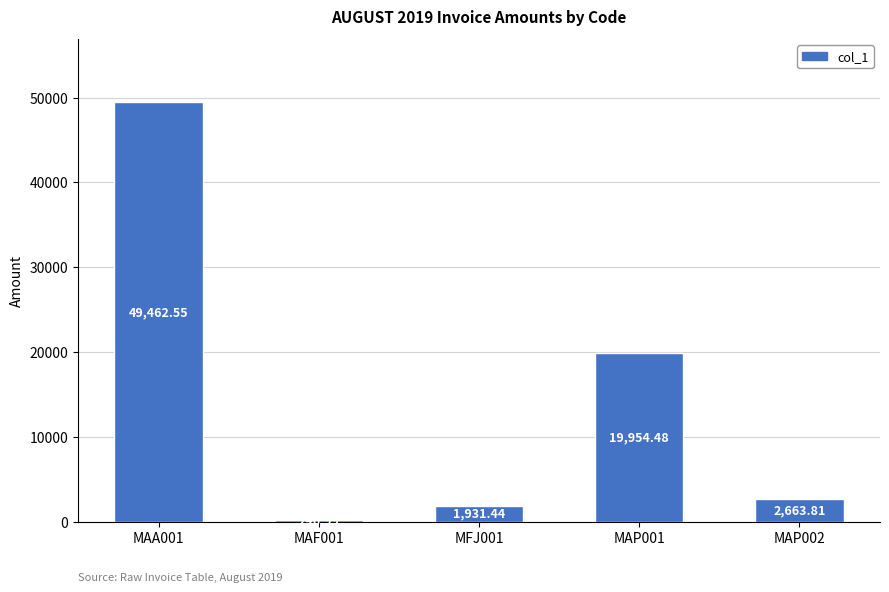

True or false: the data shows 4523.9 at MAP002.

False